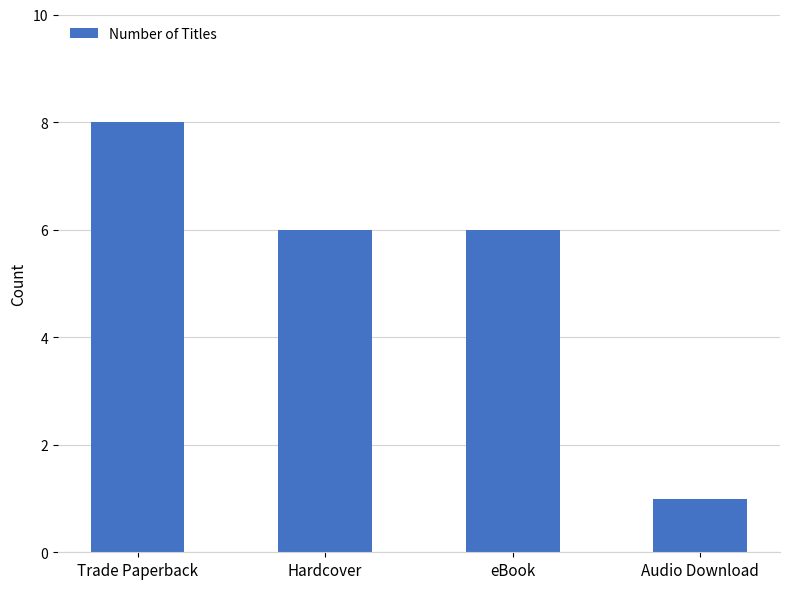

The chart shows a value of 2 at eBook. True or false?

False